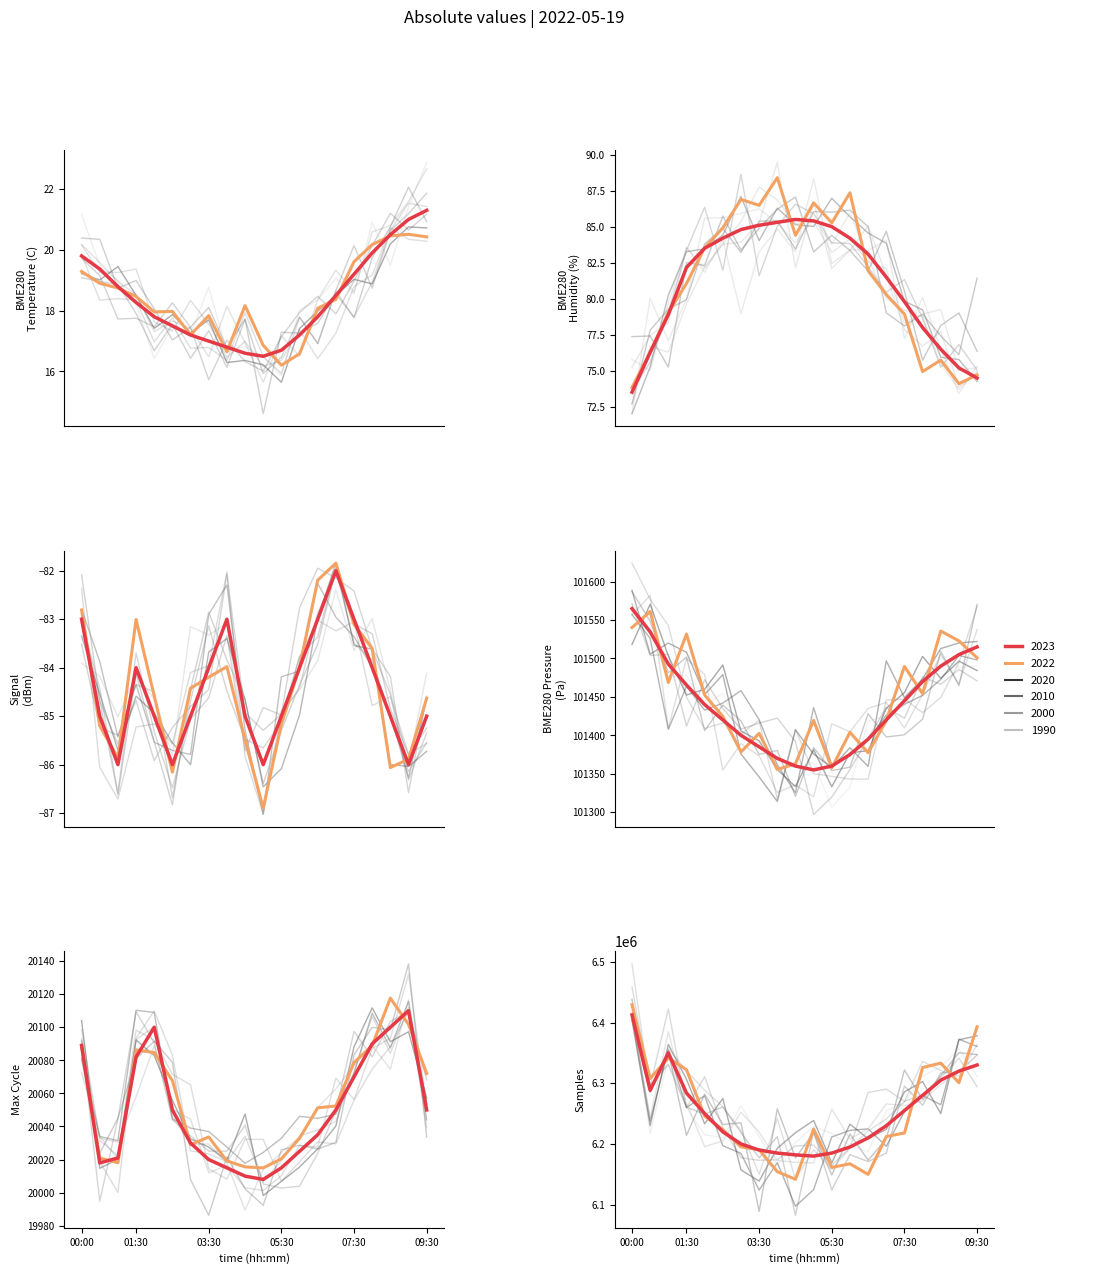

What is the minimum value for Max_cycle_scaled?

20008.0